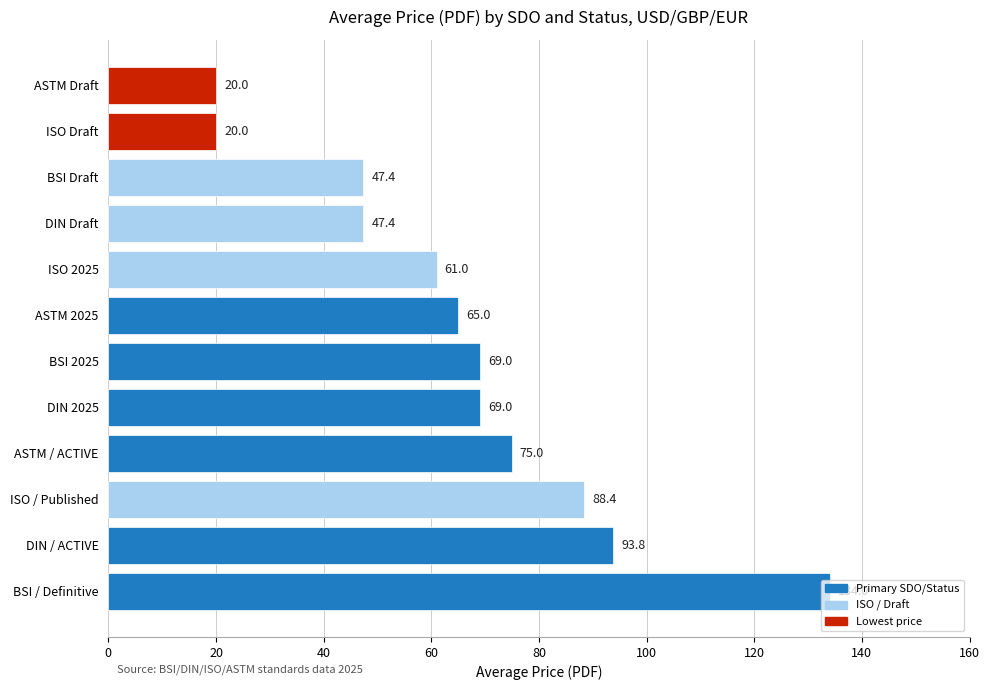

Count the number of data series in this chart.

1